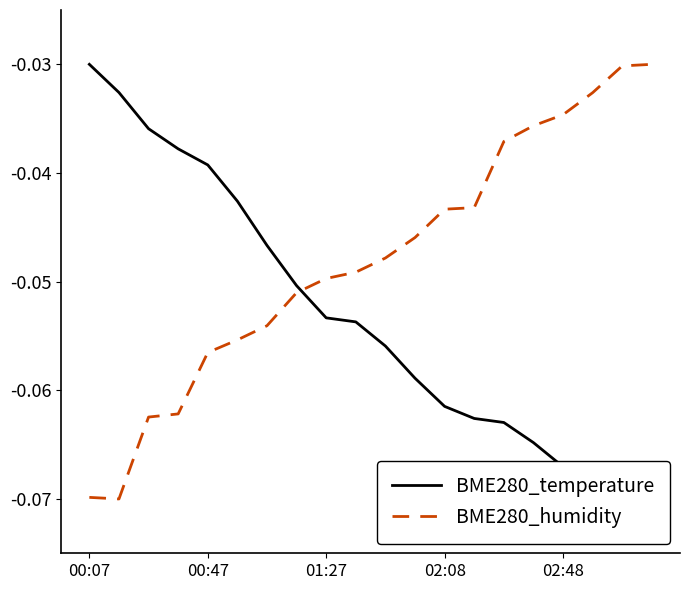

True or false: BME280_temperature has more than 2 points higher than both neighbors.

False